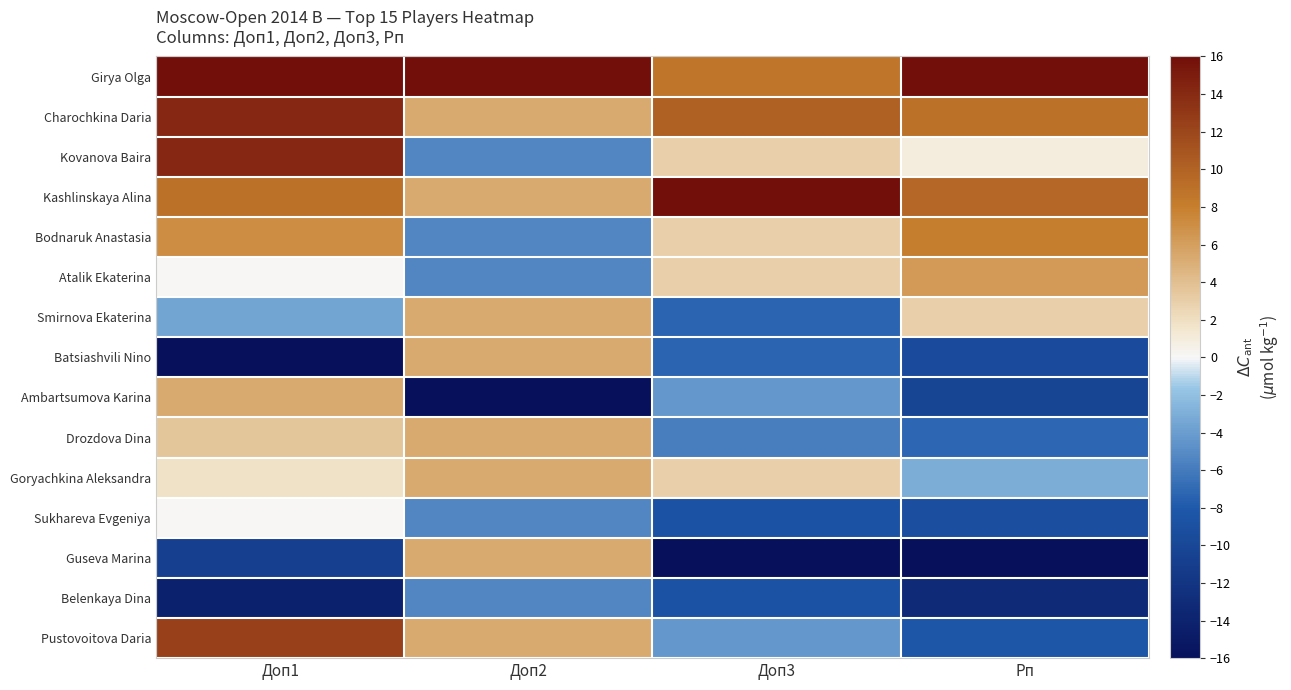

Which category has the lowest value across all series?

Доп1